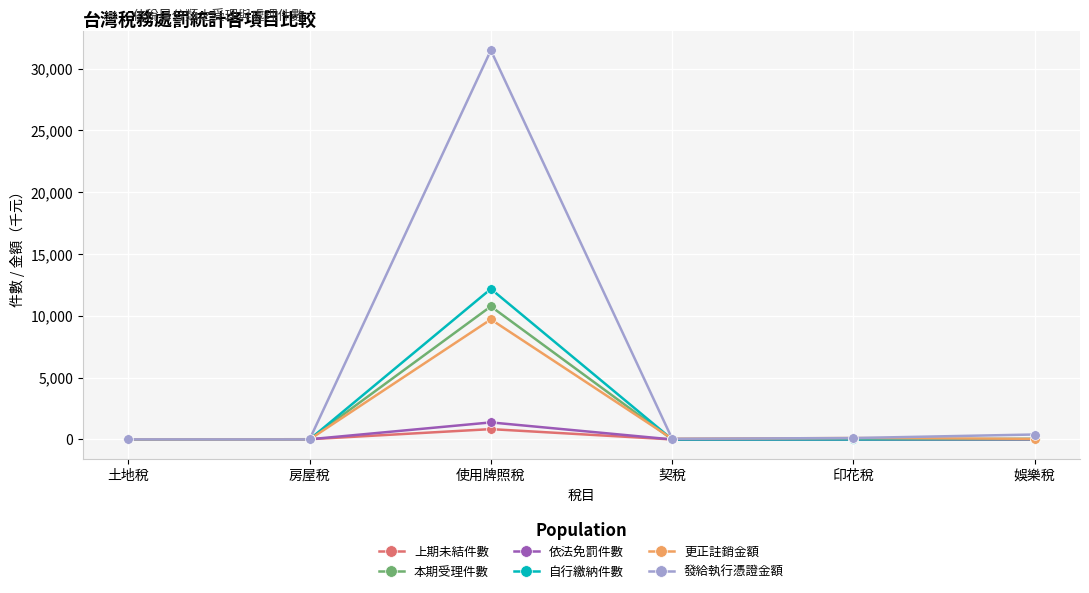

Does the chart have visible grid lines?

Yes